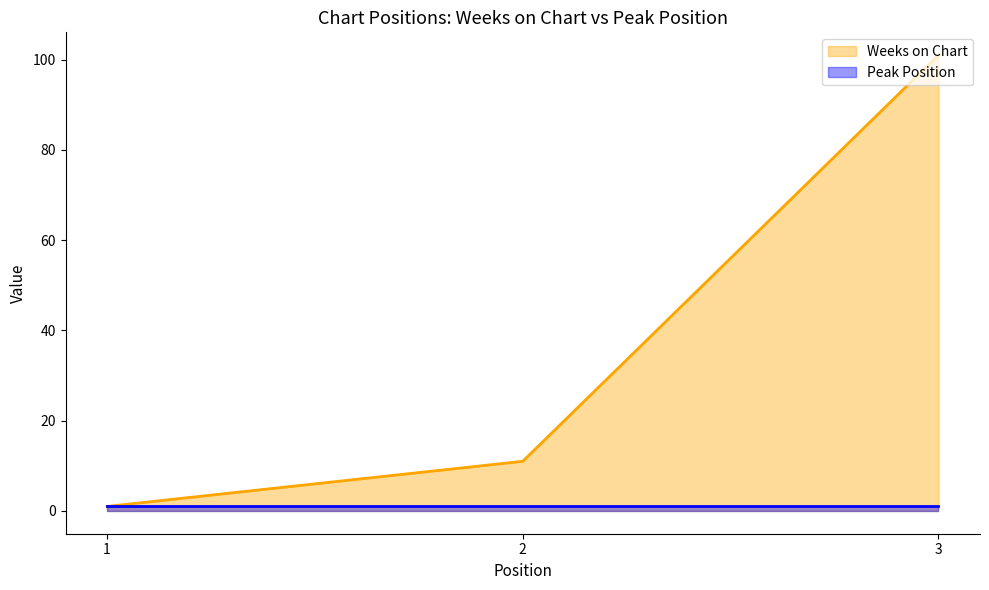

Reading left to right, list all the values displayed in this chart.

1	11	101